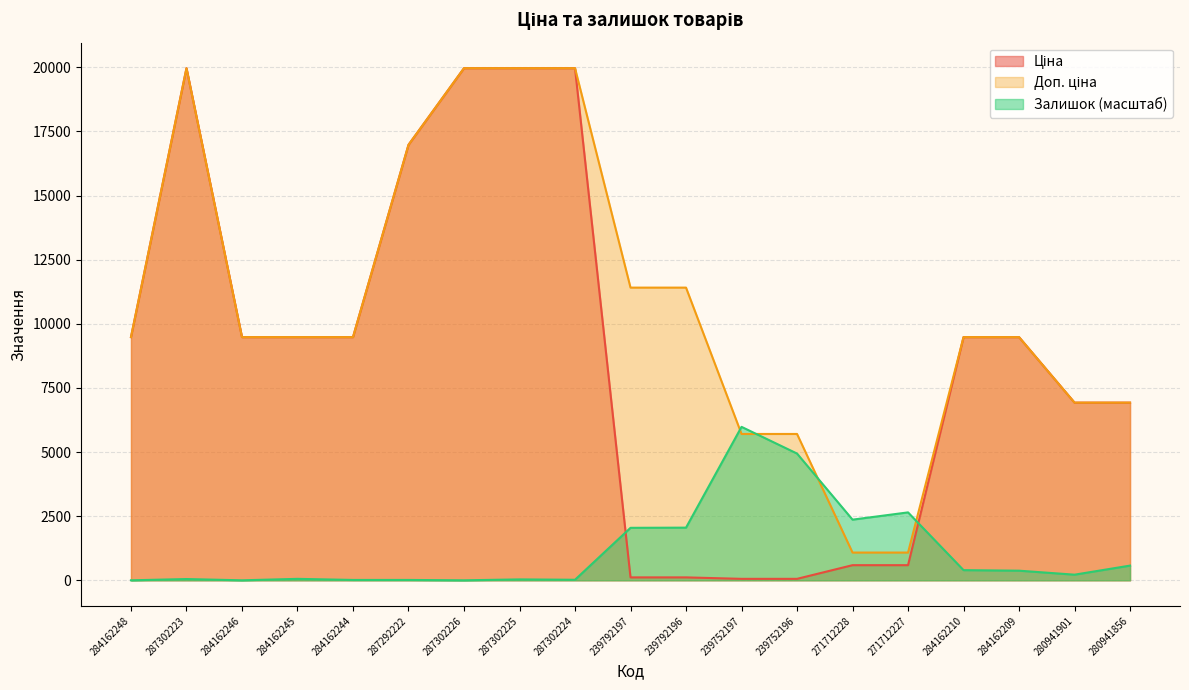

Which series ends up on top after the final intersection of Доп. ціна and Залишок?

Доп. ціна